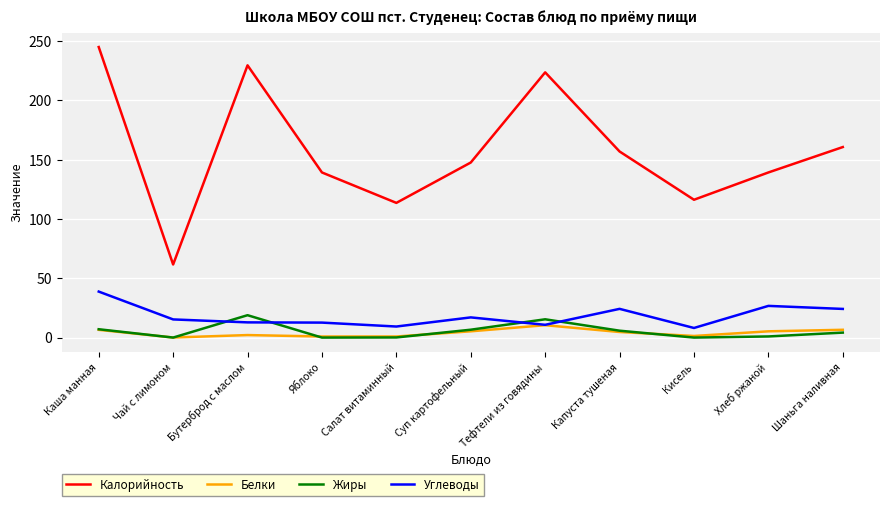

How many lines are shown in the chart?

4